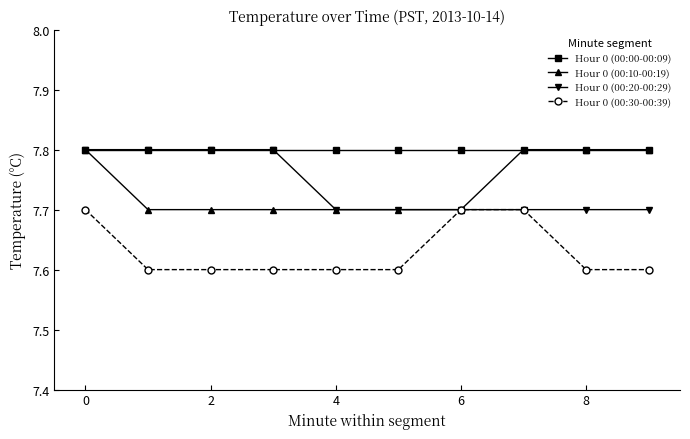

What is the sum of all Hour 0 (00:10-00:19) values?

77.4